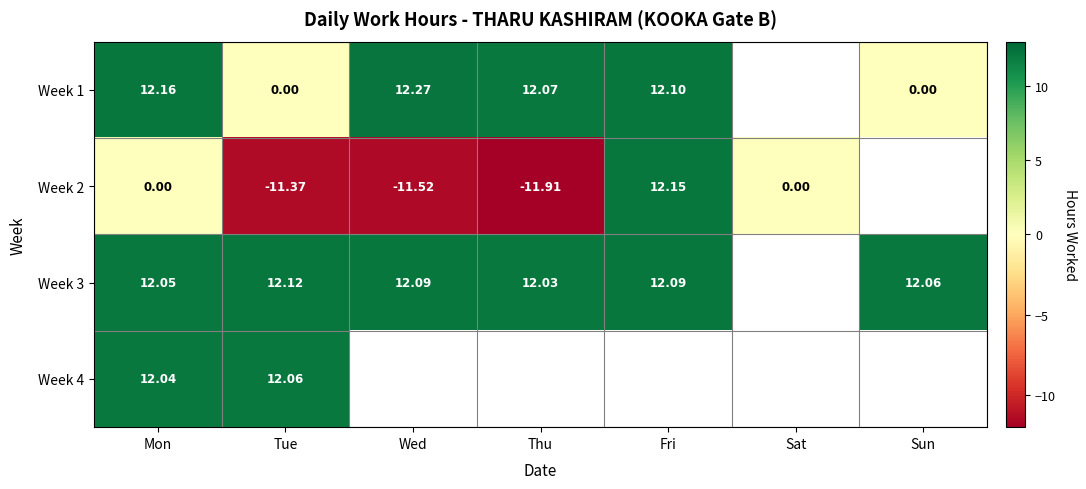

Is the value of Week 3 at Fri greater than the value of Week 2 at Fri?

No